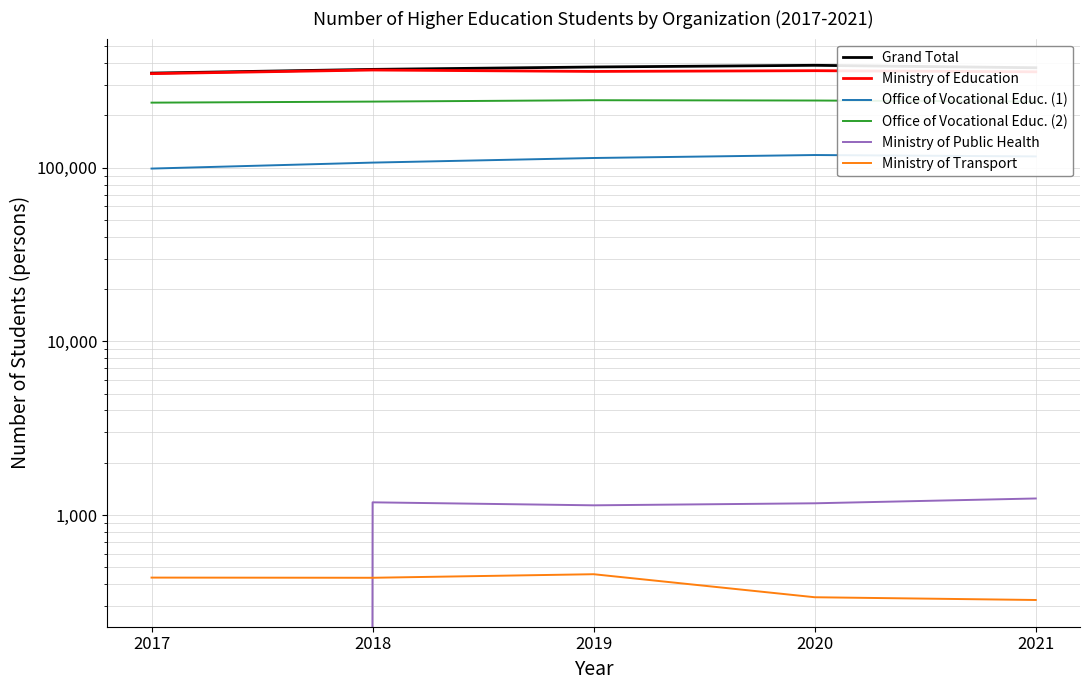

Which series has the largest range (max minus min)?

Grand Total